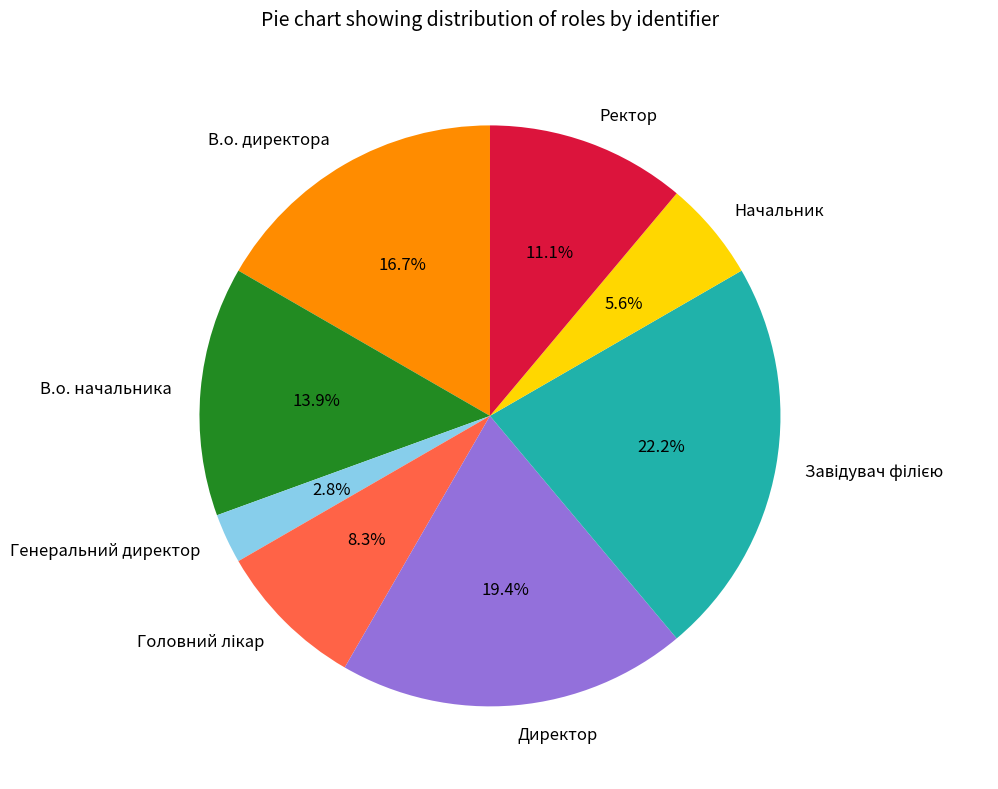

The Начальник slice represents 6% of the pie. True or false?

True